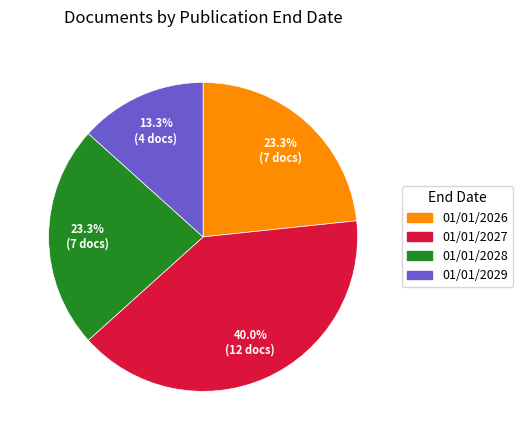

How many segments does this pie chart have?

4